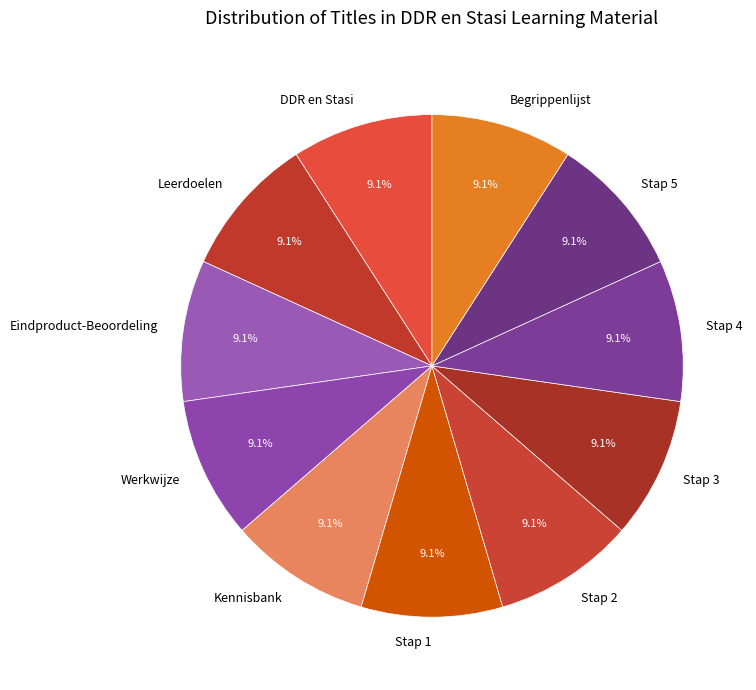

To the nearest percent, what percentage of the pie is Kennisbank?

9%